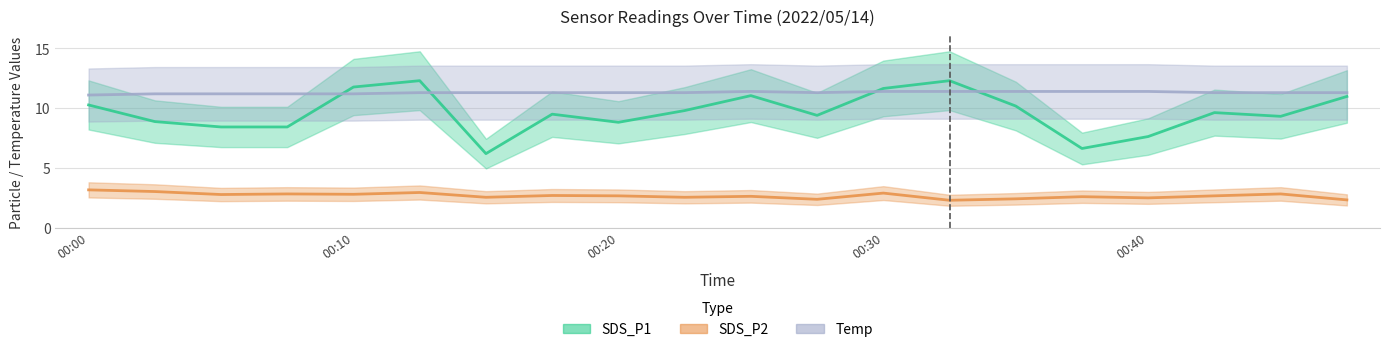

Between 00:07 and 00:03, which is larger?

00:03